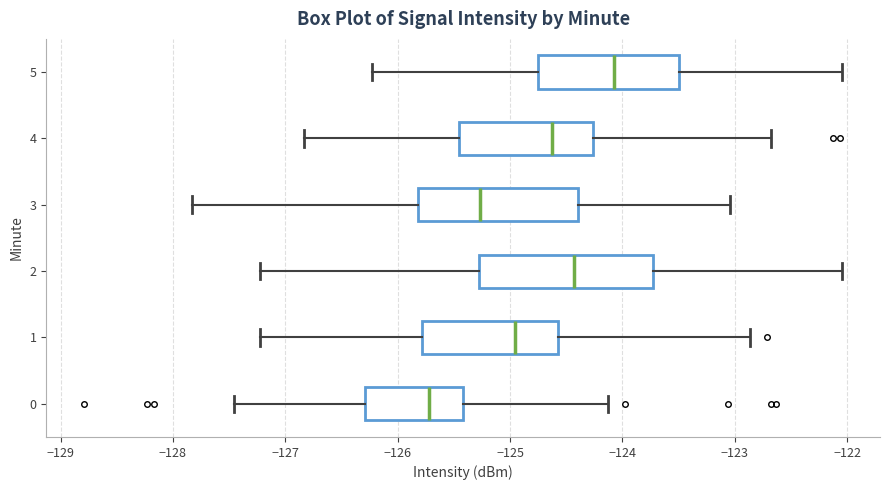

Where does the median line of the box at y = 3 sit on the x-axis? The values are not printed on the chart, so give them approximately, as read against the axis.

-125.3